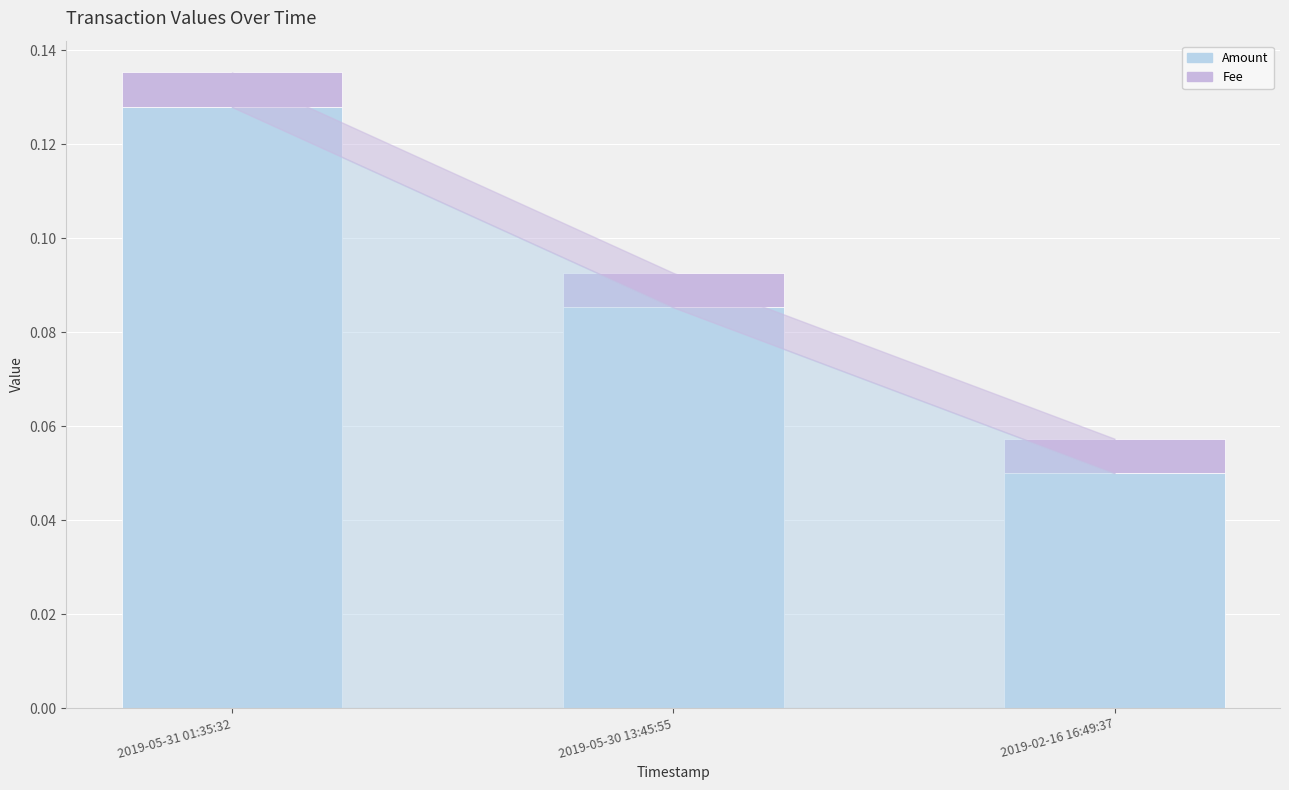

How many distinct data groups are displayed?

2